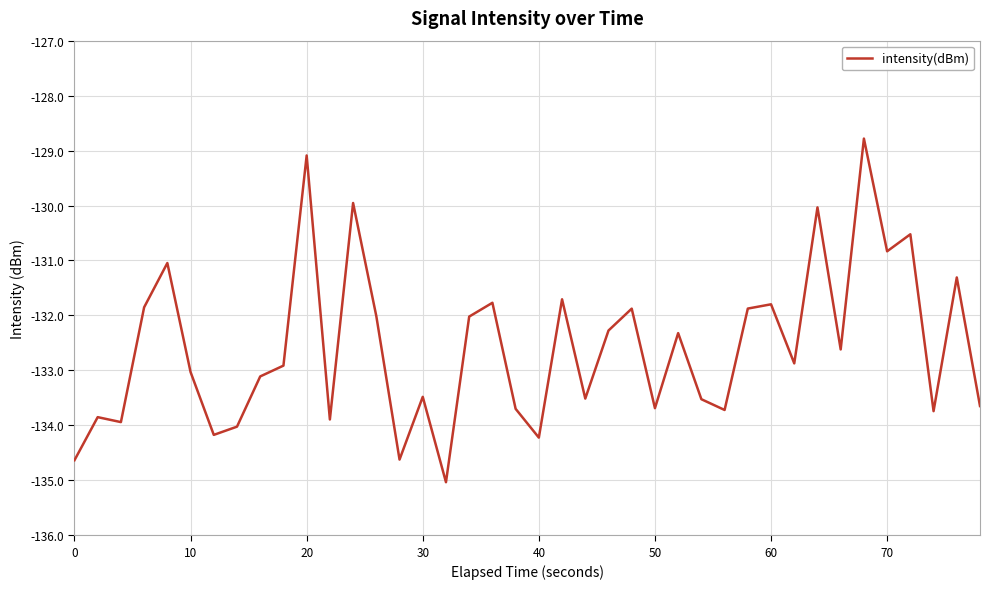

What is the smallest value displayed?

-135.0